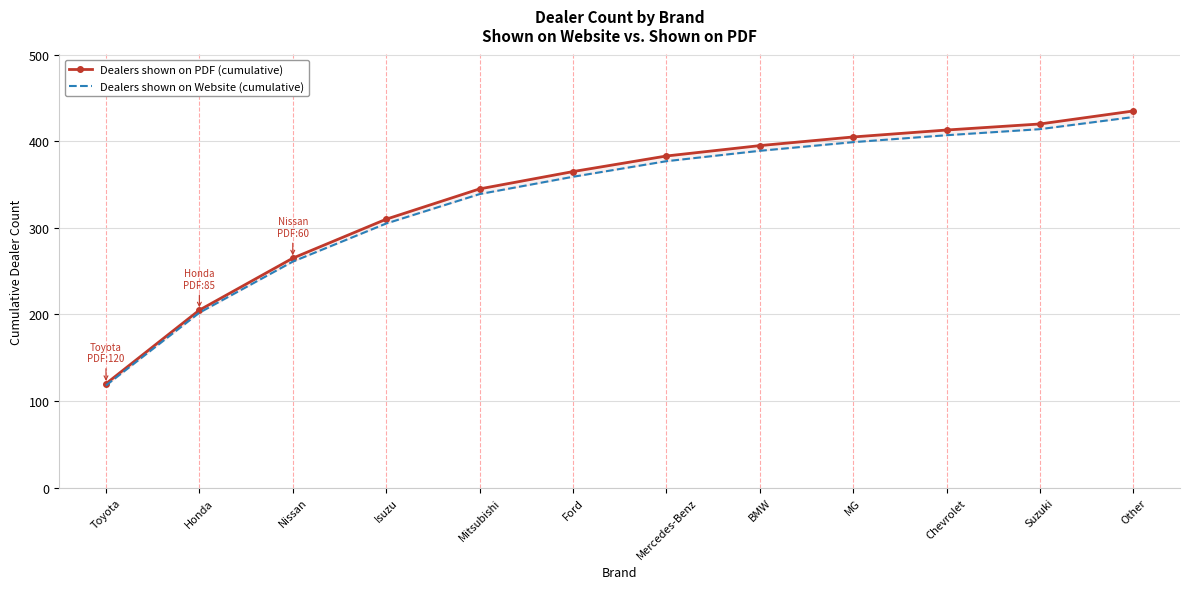

What is the highest value of the Dealers shown on PDF (cumulative) series?

435